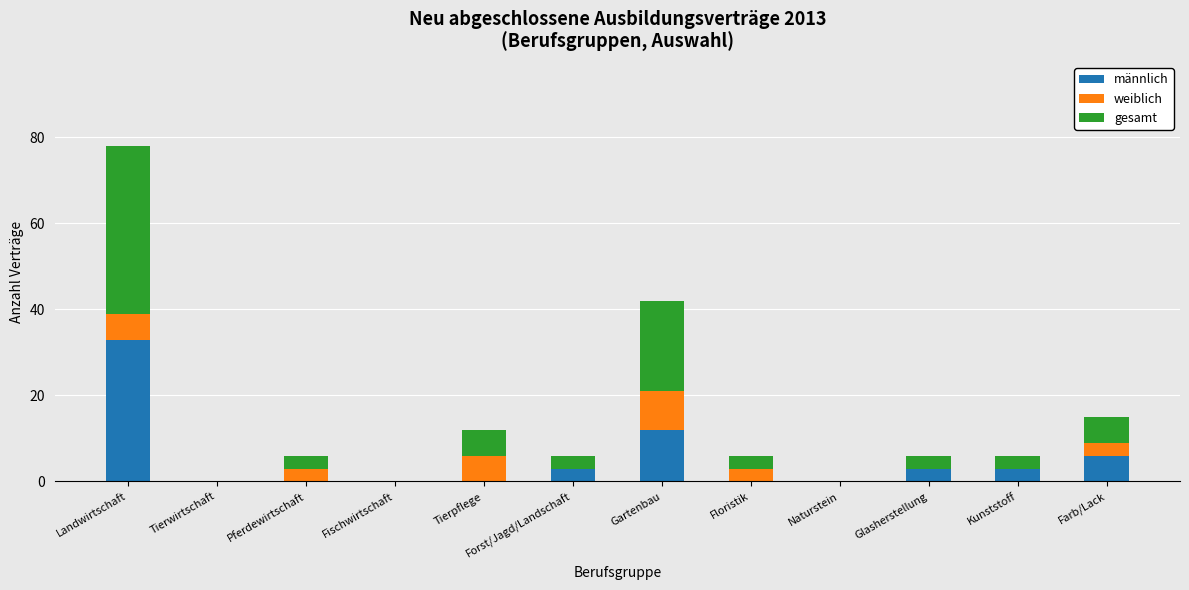

The value of männlich at Kunststoff is 3. True or false?

True